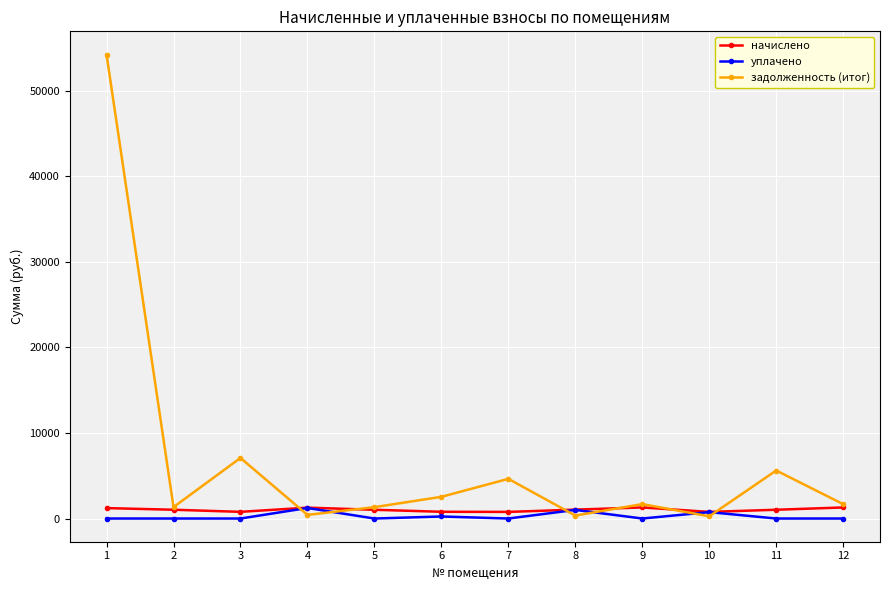

Which series has the largest total across all categories?

задолженность (итог)